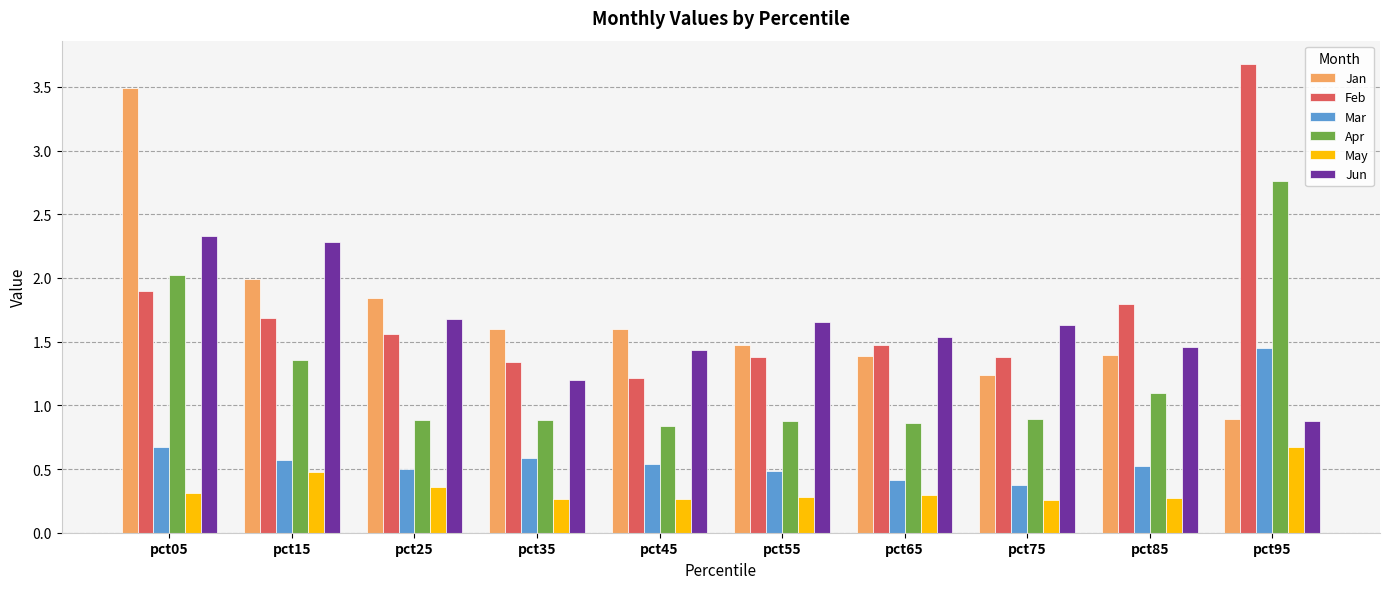

At which label does Jan first exceed 1?

pct05